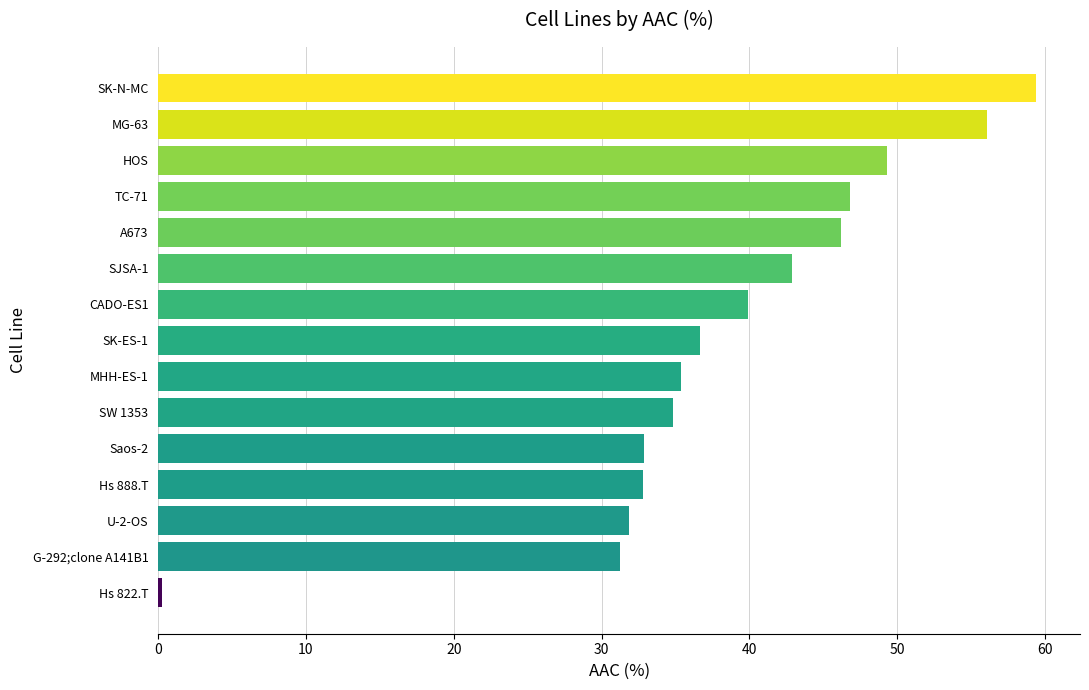

Is it true that the value at G-292;clone A141B1 is 56.1?

False